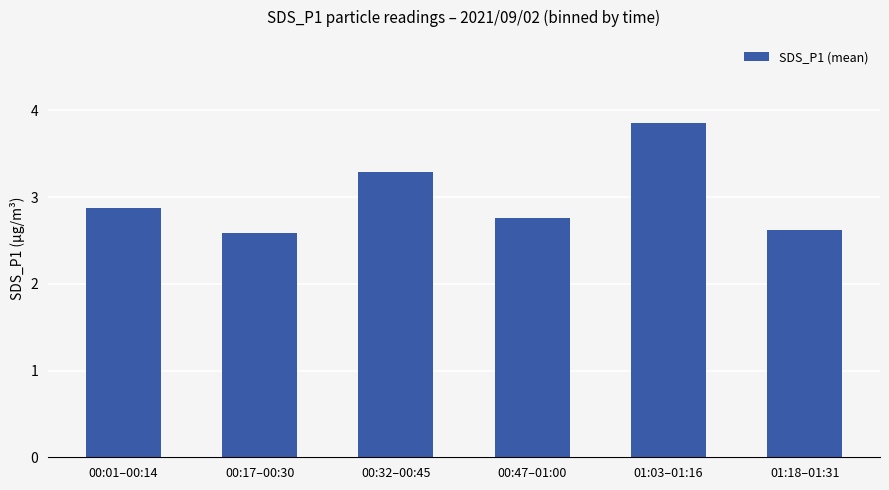

True or false: the data shows 1.7 at 01:03–01:16.

False